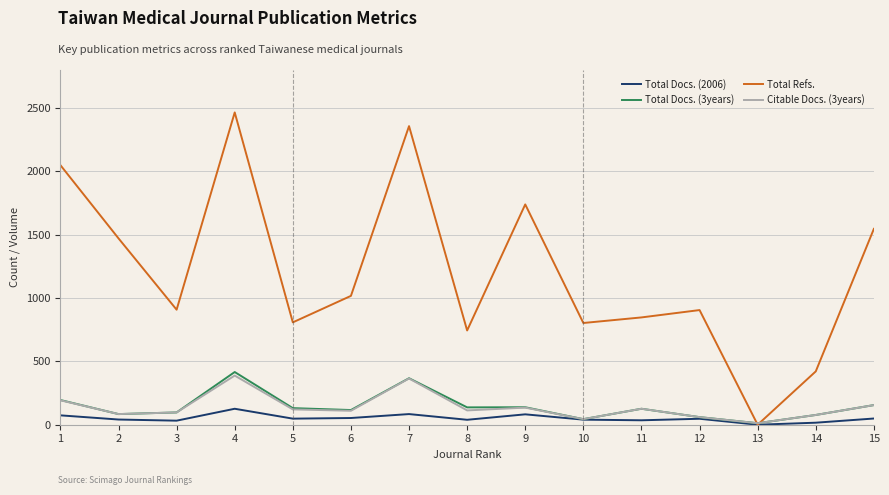

What is the difference between the Total Docs. (3years) values at 10 and 11?

82